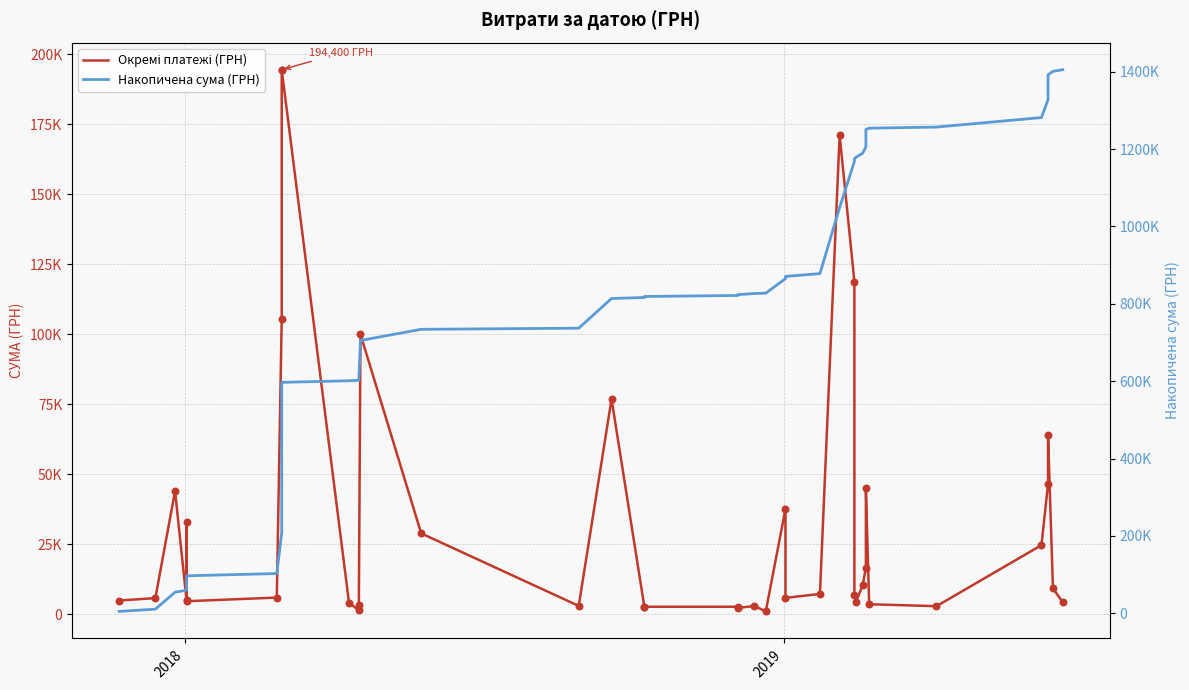

Which series has the largest total across all categories?

Накопичена сума (ГРН)